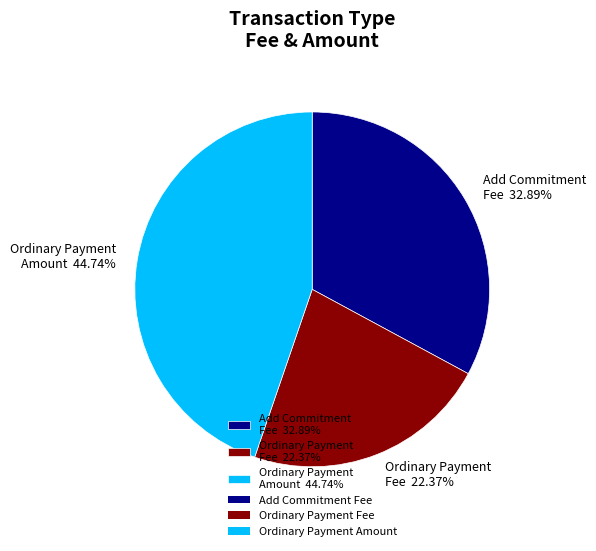

Is the sum of Add Commitment Fee 32.89% and Ordinary Payment Amount 44.74% greater than half?

Yes